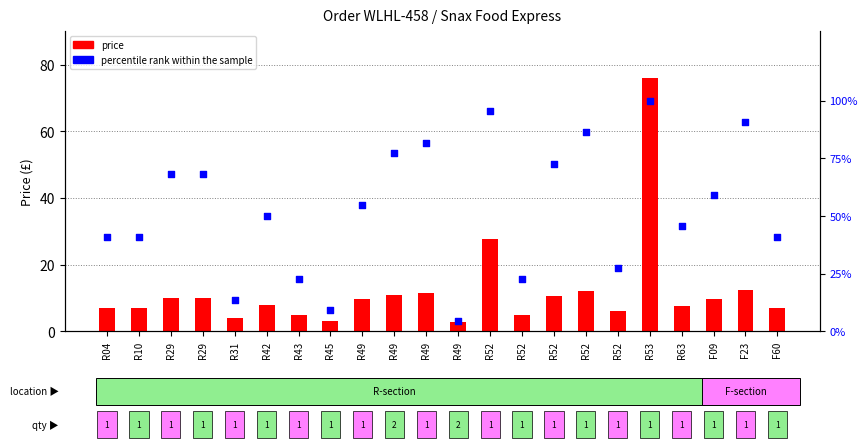

What are all the series names shown in the legend?

price, percentile rank within the sample